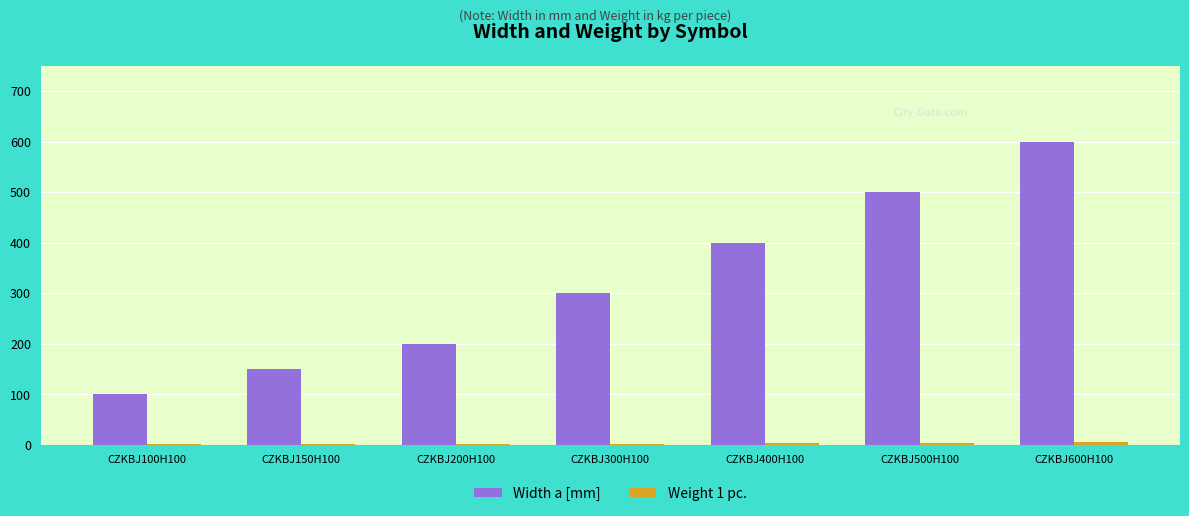

True or false: Width a [mm] has a value of 652.2 at CZKBJ500H100.

False